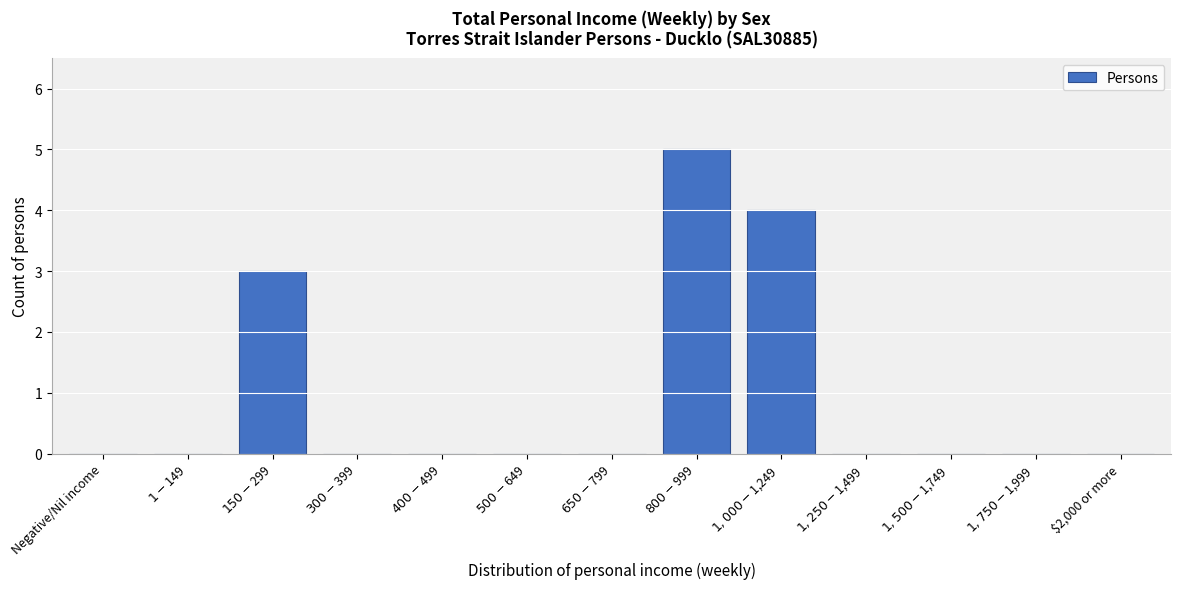

What is the sum of all values?

12